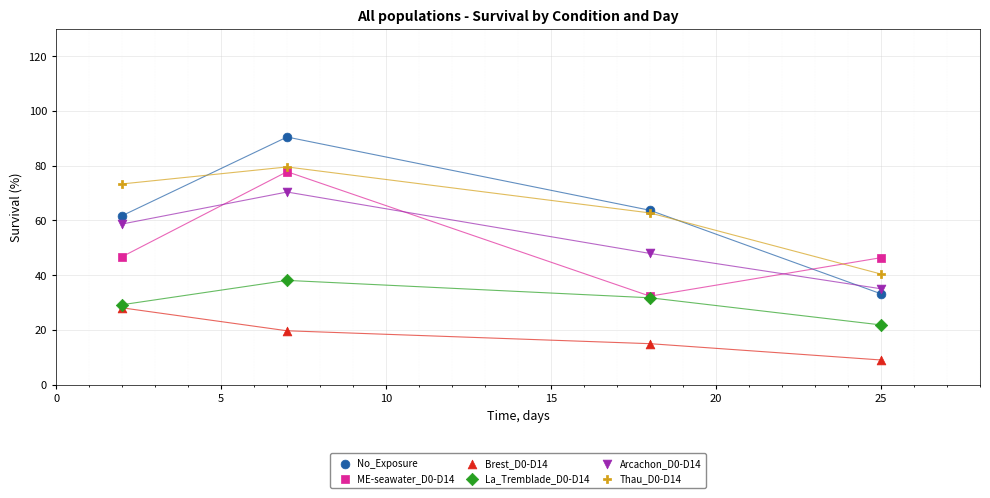

What are all the series names shown in the legend?

No_Exposure, ME-seawater_D0-D14, Brest_D0-D14, La_Tremblade_D0-D14, Arcachon_D0-D14, Thau_D0-D14